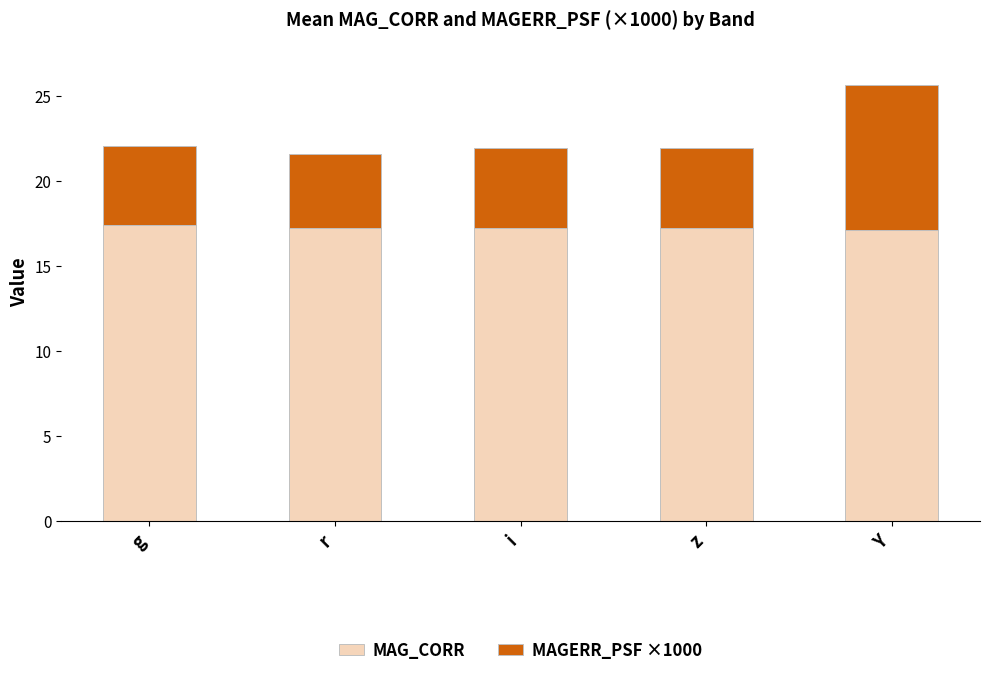

How many bars are there in total?

5